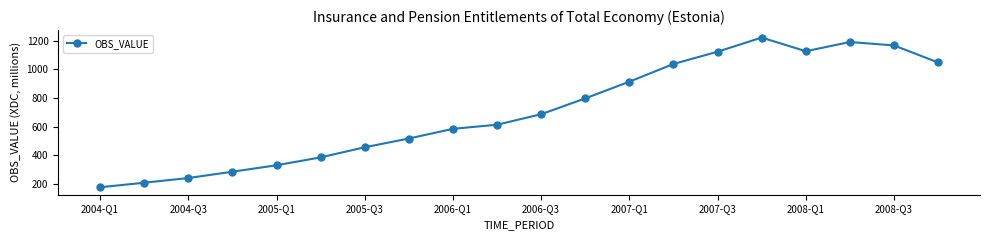

What is the smallest value displayed?

177.9